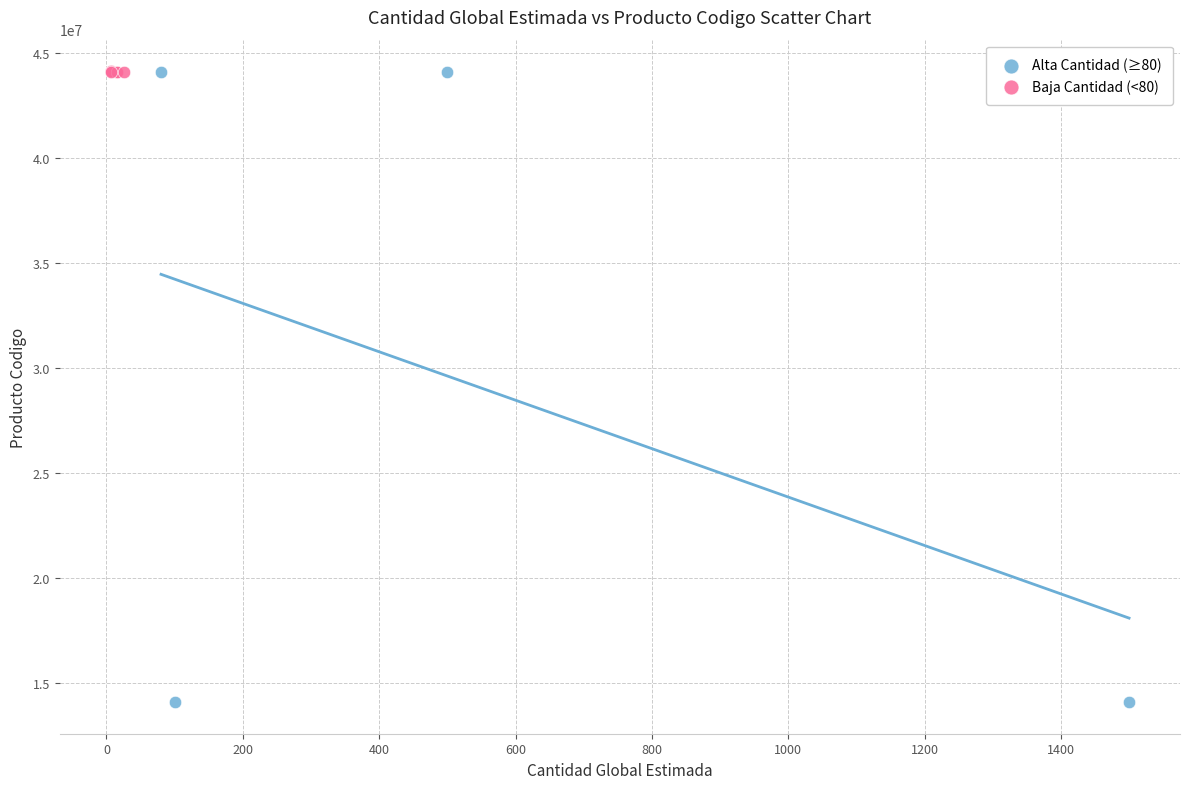

Which series has the largest Y range (max minus min)?

Alta Cantidad (≥80)